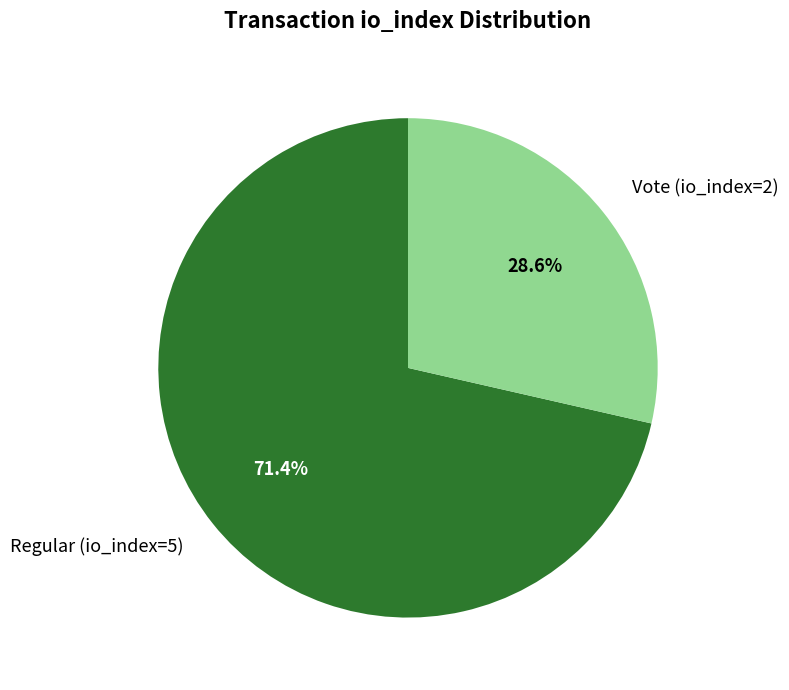

How many segments does this pie chart have?

2